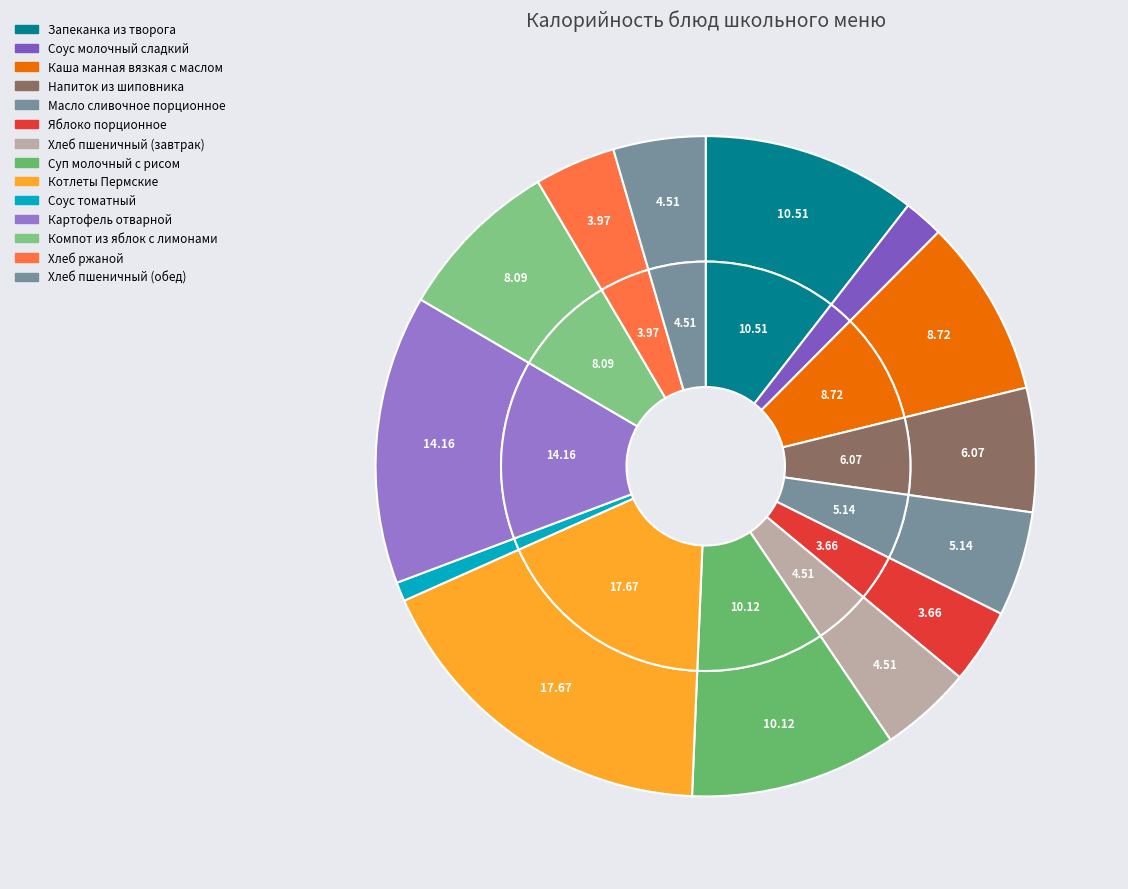

To the nearest percent, what is the difference between the Компот из яблок с лимонами and Каша манная вязкая с маслом slice percentages?

1%